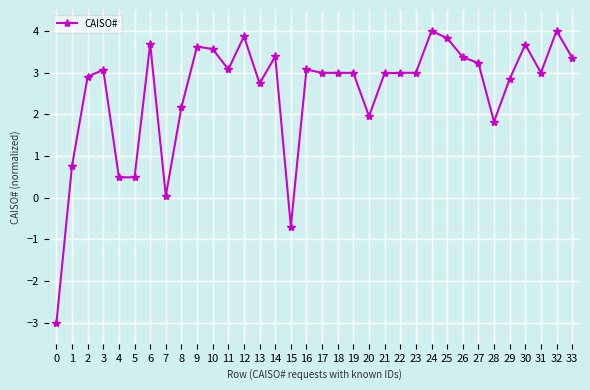

What is the sum of the values at 23 and 16?

6.1